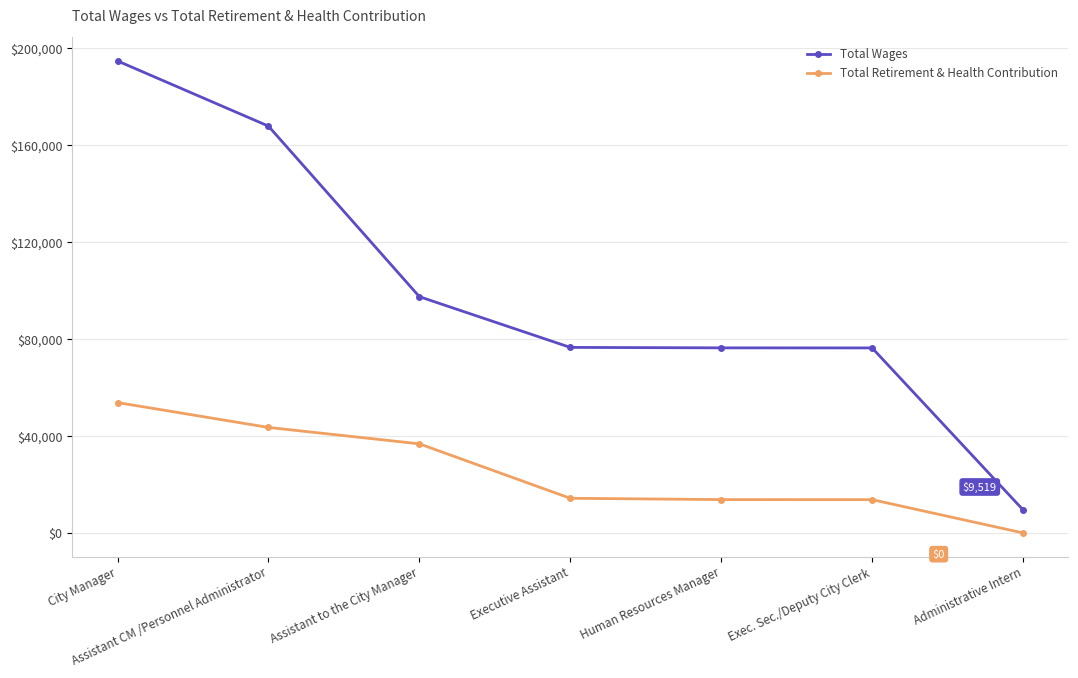

What is the difference between the highest and lowest values at Exec. Sec./Deputy City Clerk?

62599